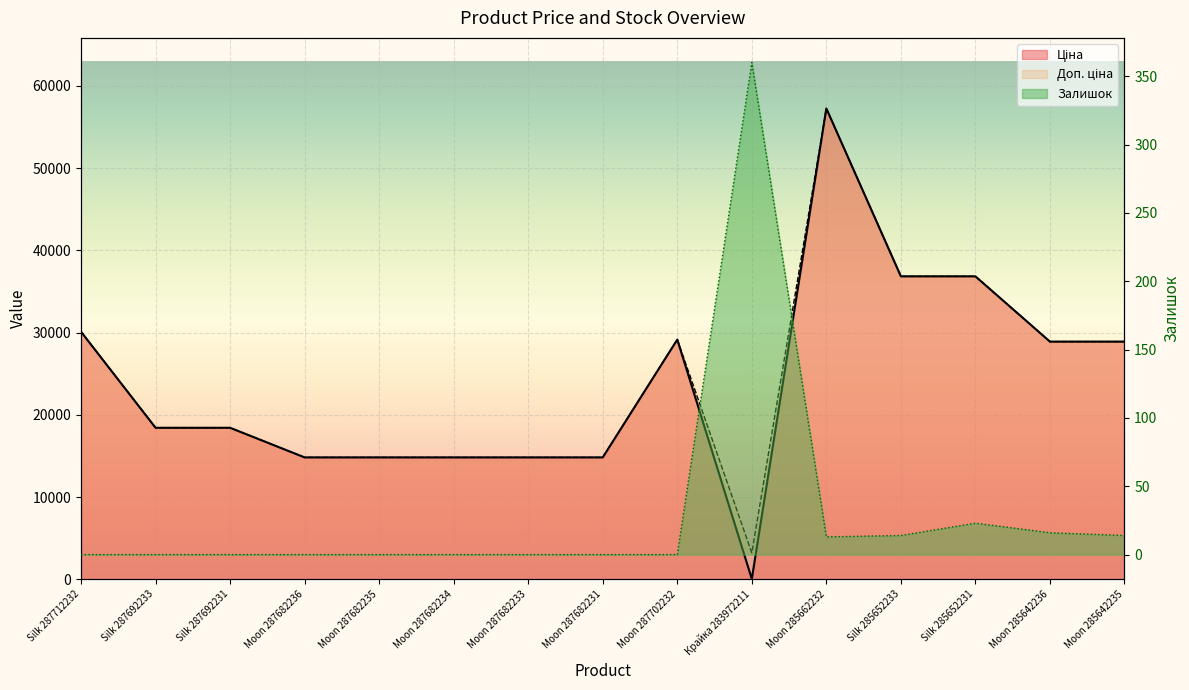

In Доп. ціна, how many points are higher than both neighbors (excluding endpoints)?

2